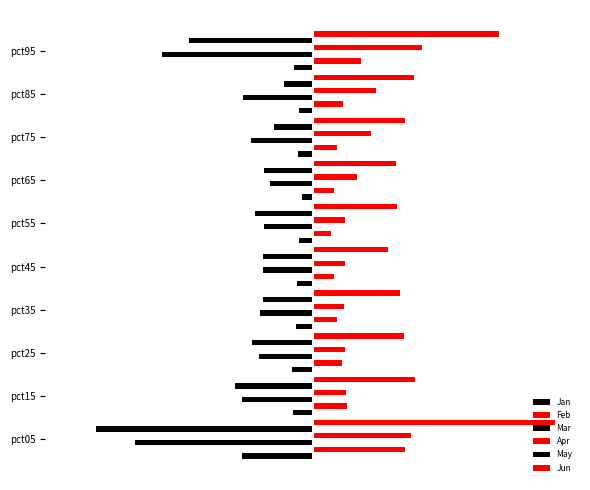

What is the value of the Jun bar at the 5th from the left?

0.5